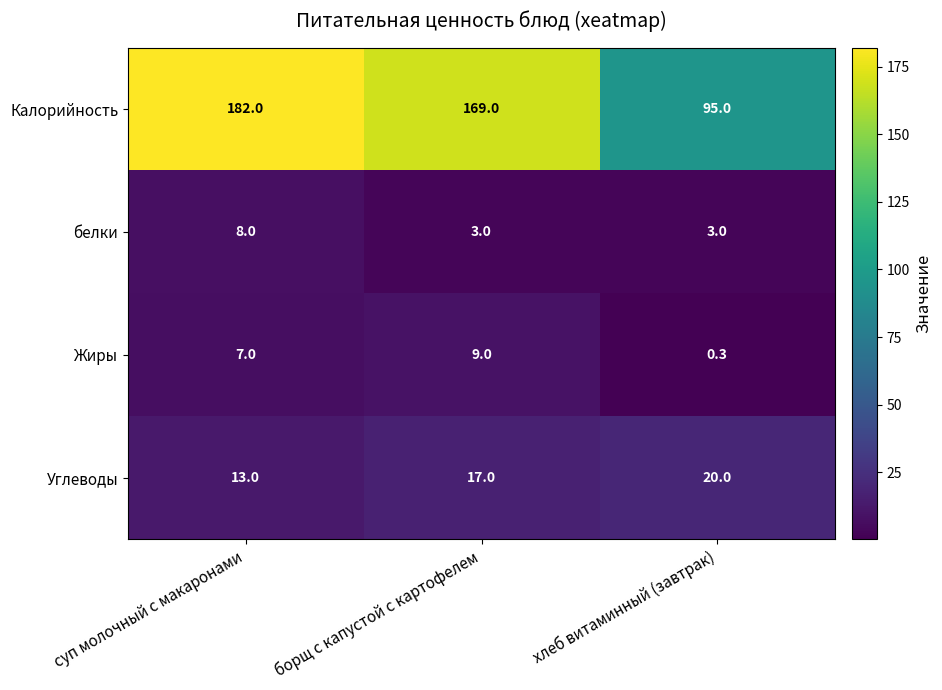

What is the difference between the maximum and minimum values in the Жиры series?

8.7